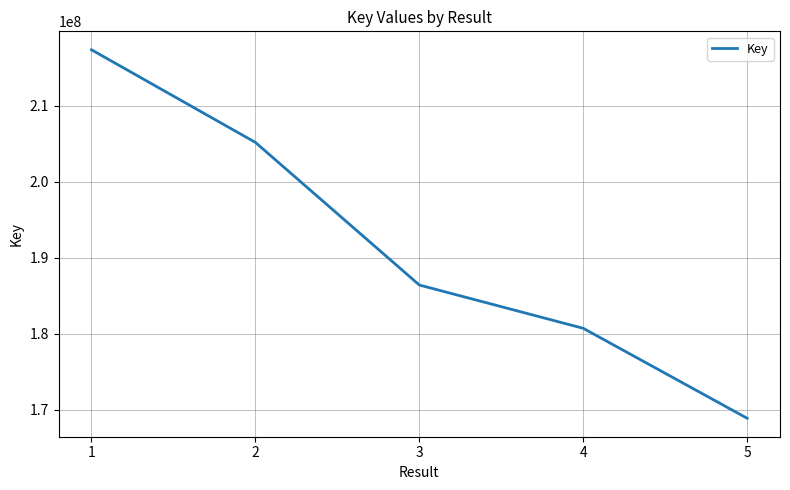

Reading left to right, extract all data points from this chart.

217397304	205198331	186412308	180707788	168858266